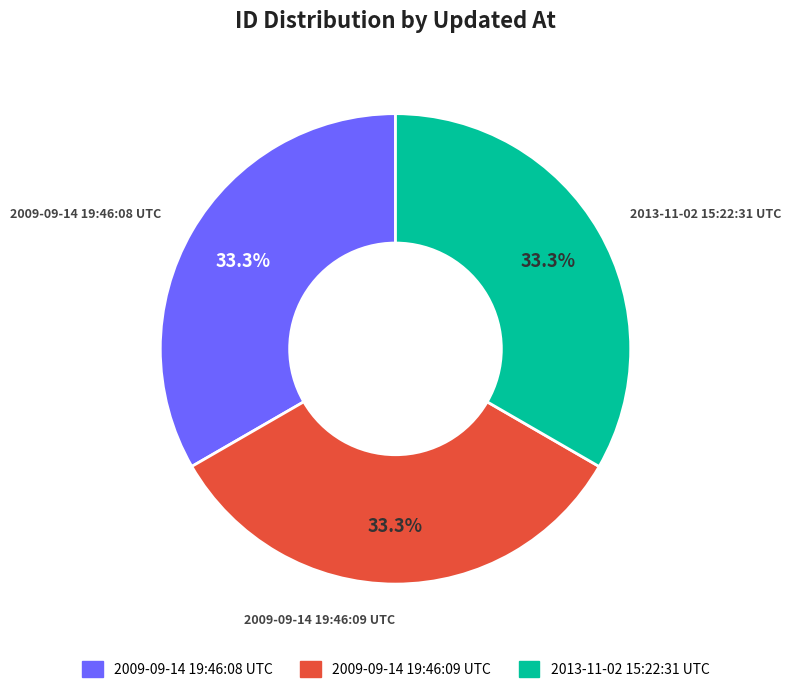

What is the ratio of the value at 2009-09-14 19:46:09 UTC to the value at 2009-09-14 19:46:08 UTC?

1.0